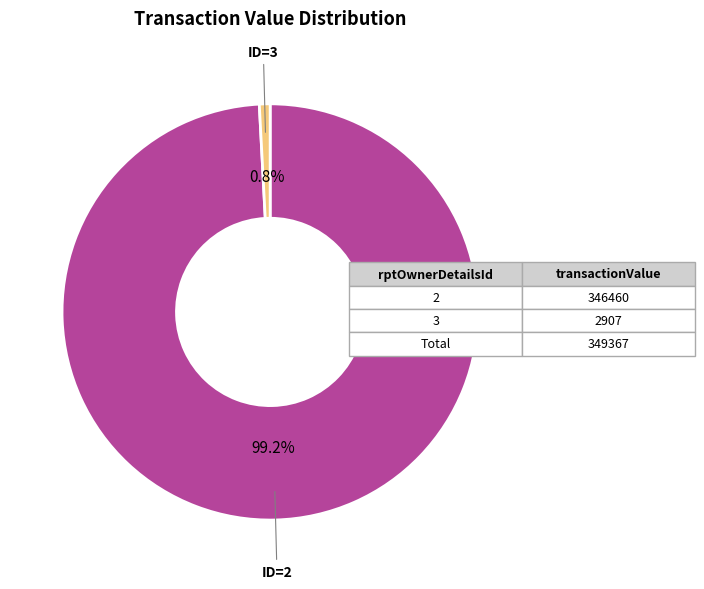

Is there a majority slice in this chart?

Yes